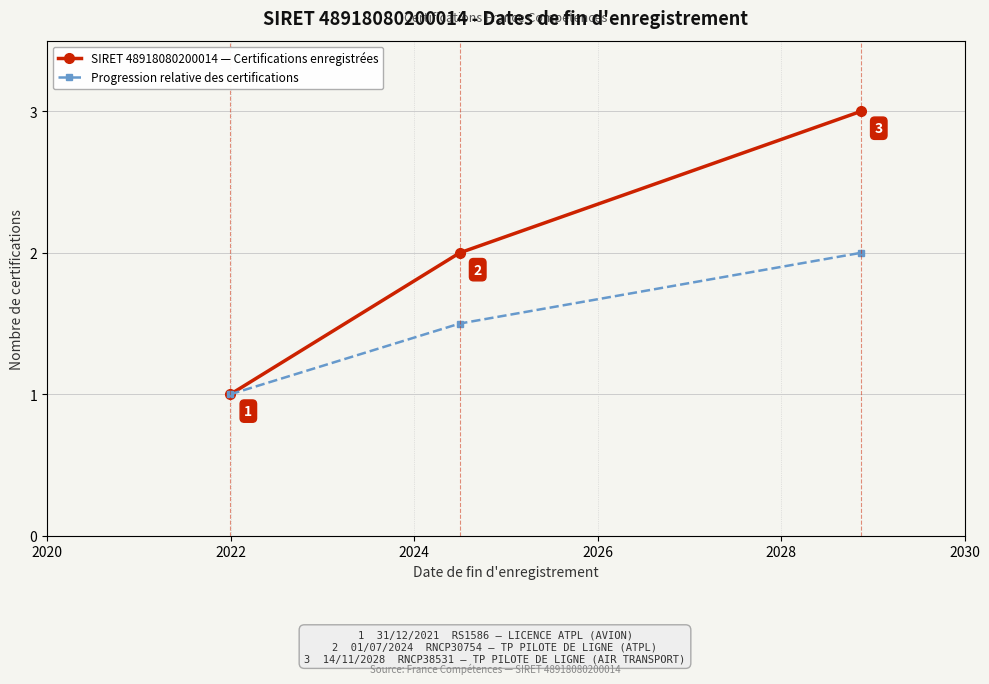

How many lines are shown in the chart?

2